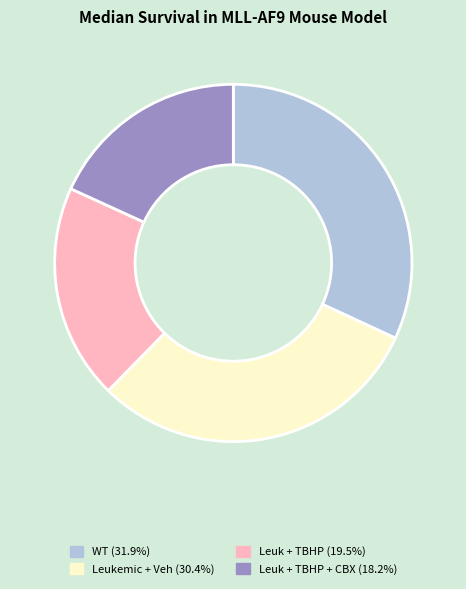

Does WT (31.9%) represent more than half of the total?

No